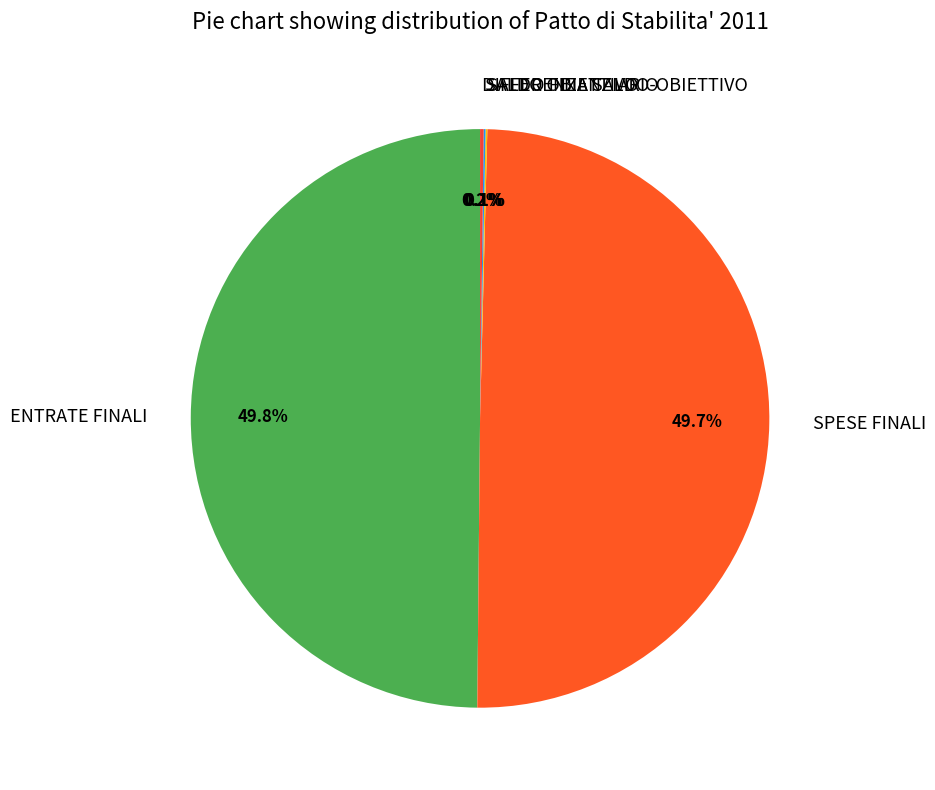

Does ENTRATE FINALI represent more than half of the total?

No